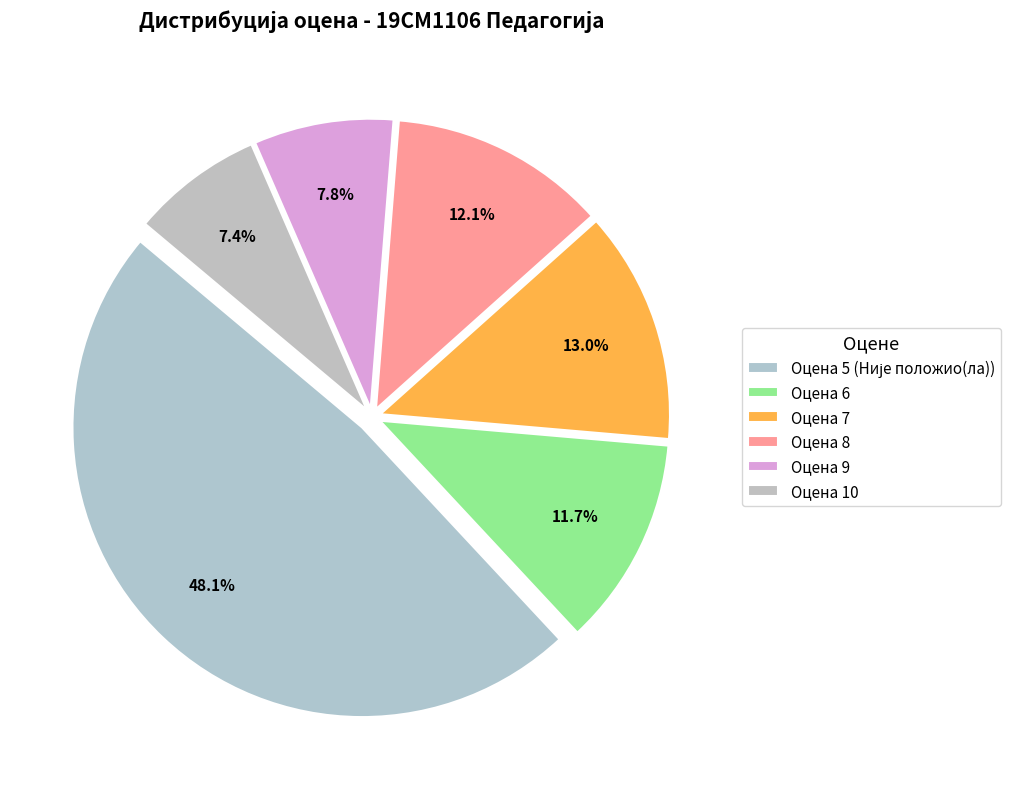

Rank the categories by value from lowest to highest.

Оцена 10, Оцена 9, Оцена 6, Оцена 8, Оцена 7, Оцена 5 (Није положио(ла))